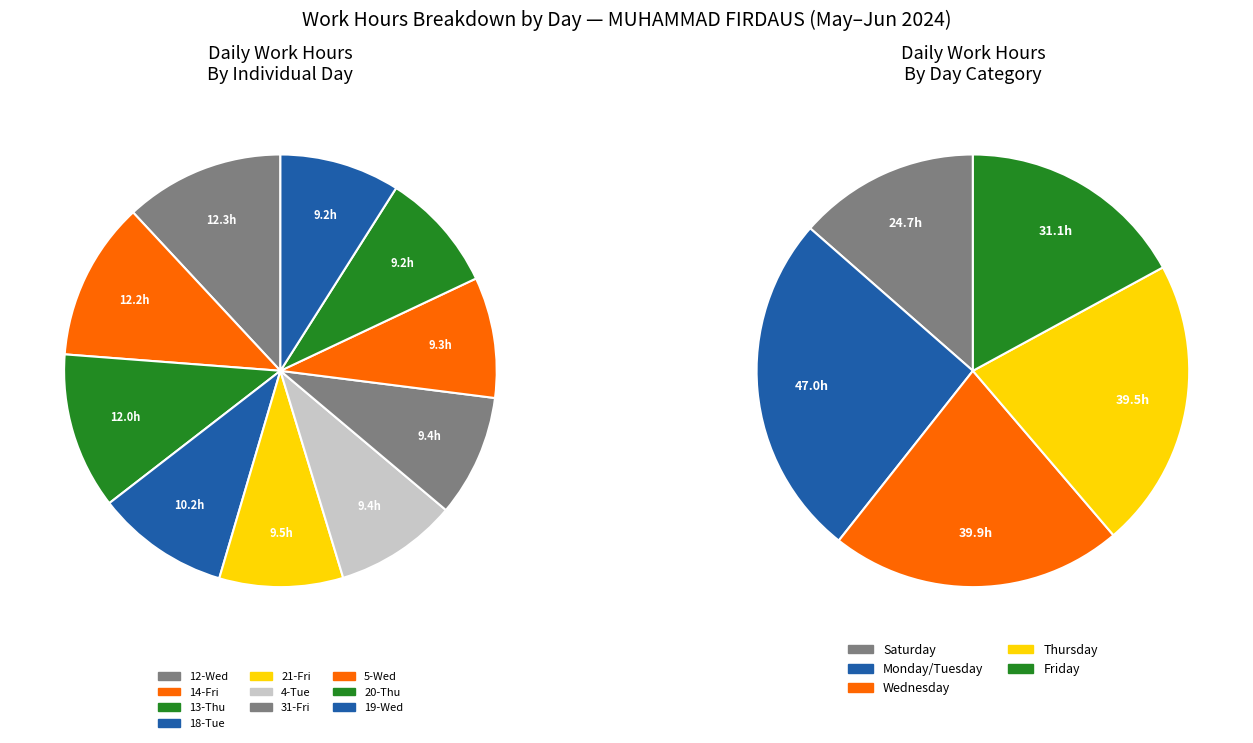

The 8-Sat slice represents 1% of the pie. True or false?

False